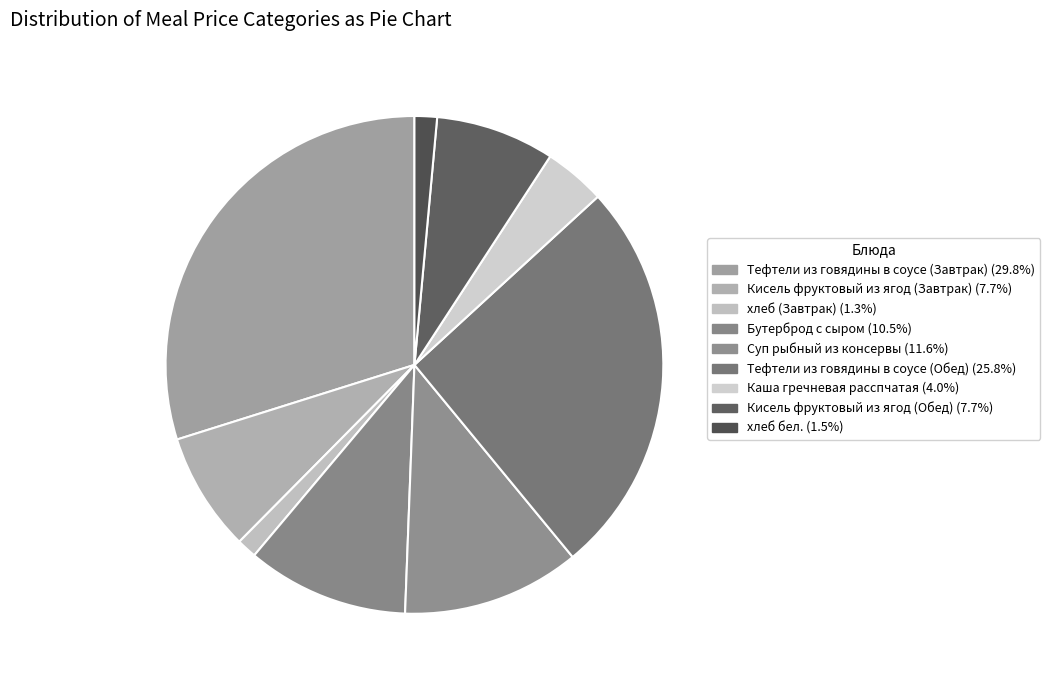

True or false: хлеб (Завтрак) accounts for 1% of the total.

True